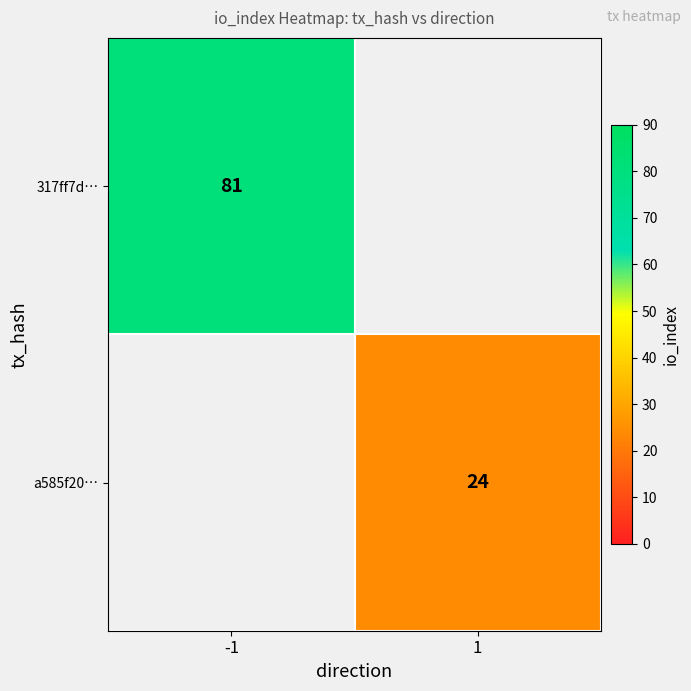

What is the maximum value shown in the chart?

81.0